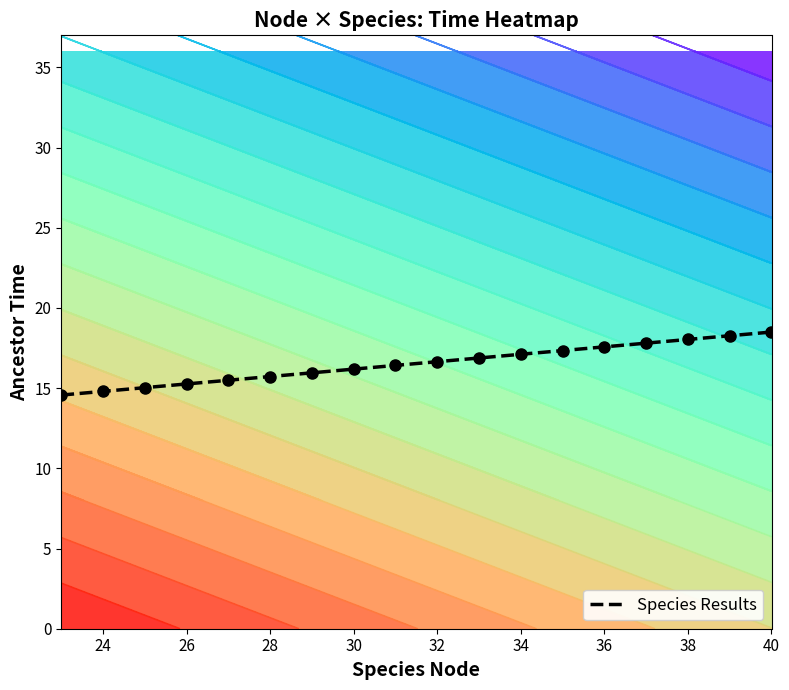

True or false: Species Results has a value of 15.3 at 26.

True